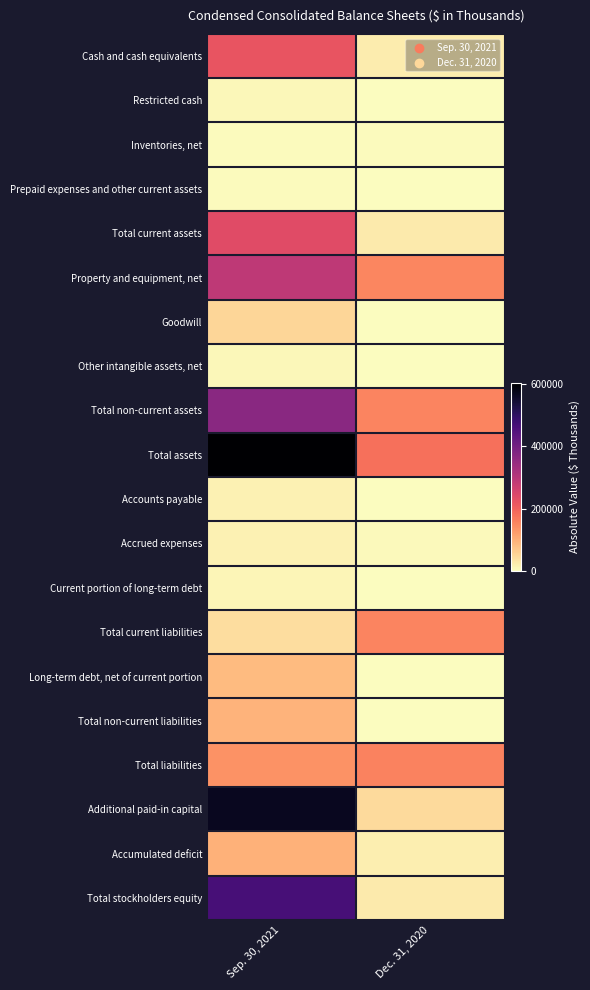

Which series has the largest total across all categories?

Total assets